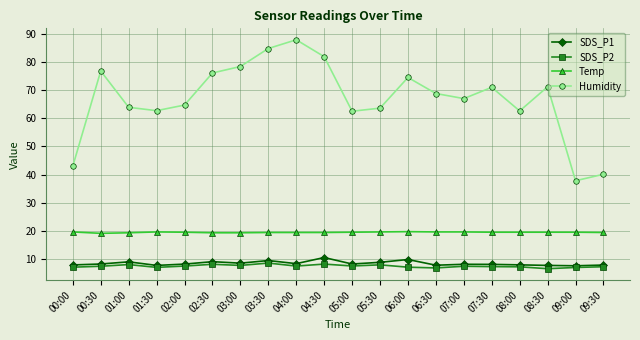

Is it true that Temp equals 28.7 at 07:00?

False